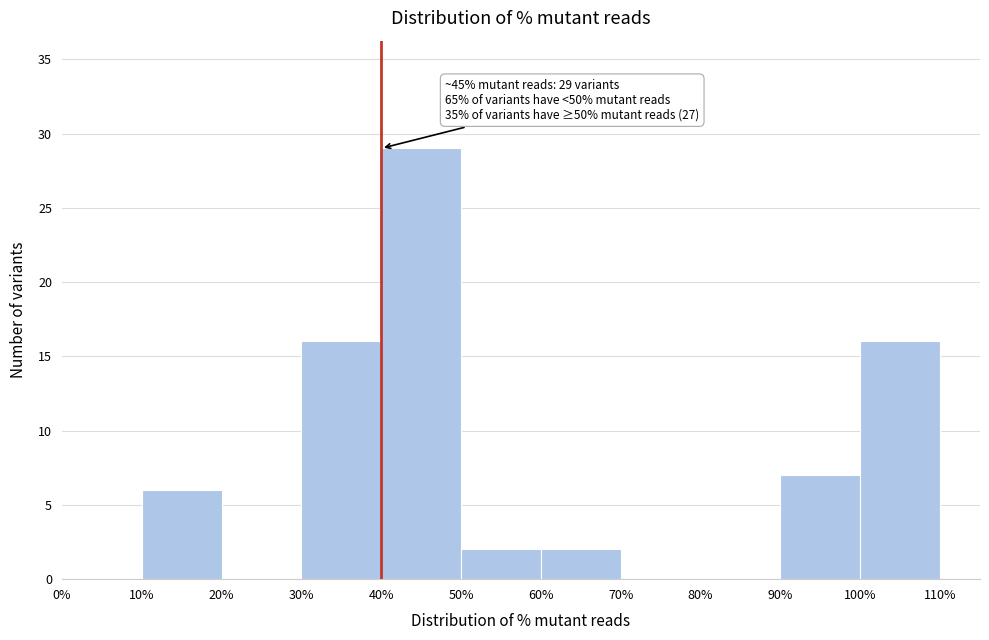

Which range on the x-axis has the tallest bar?

40% to 50%